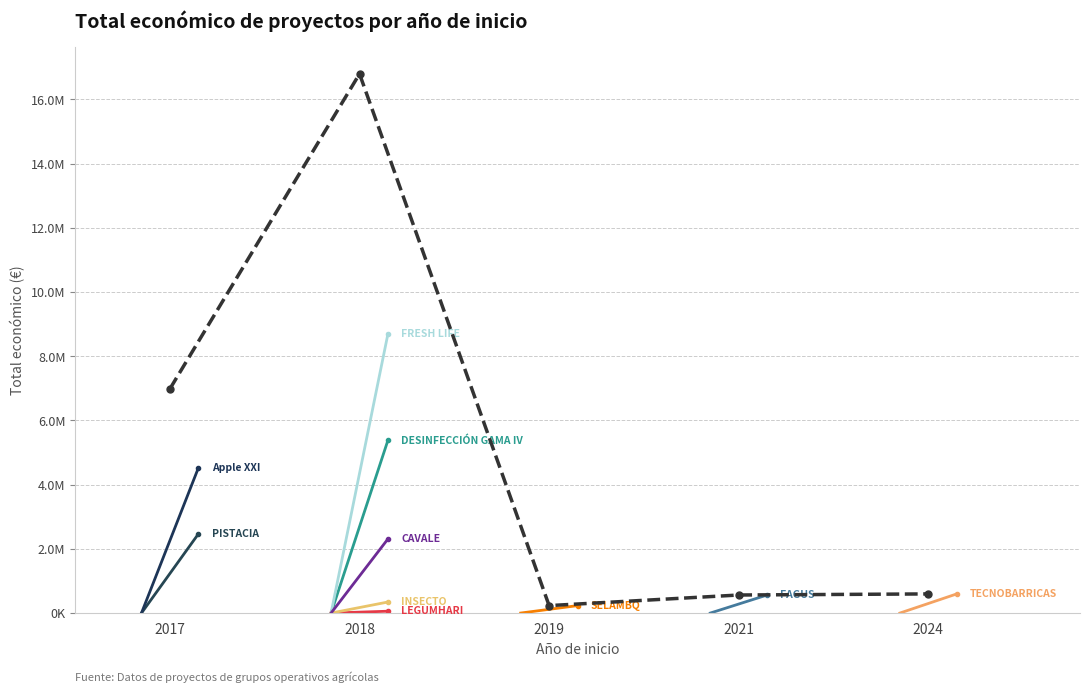

Which category has the highest value across all series?

2018